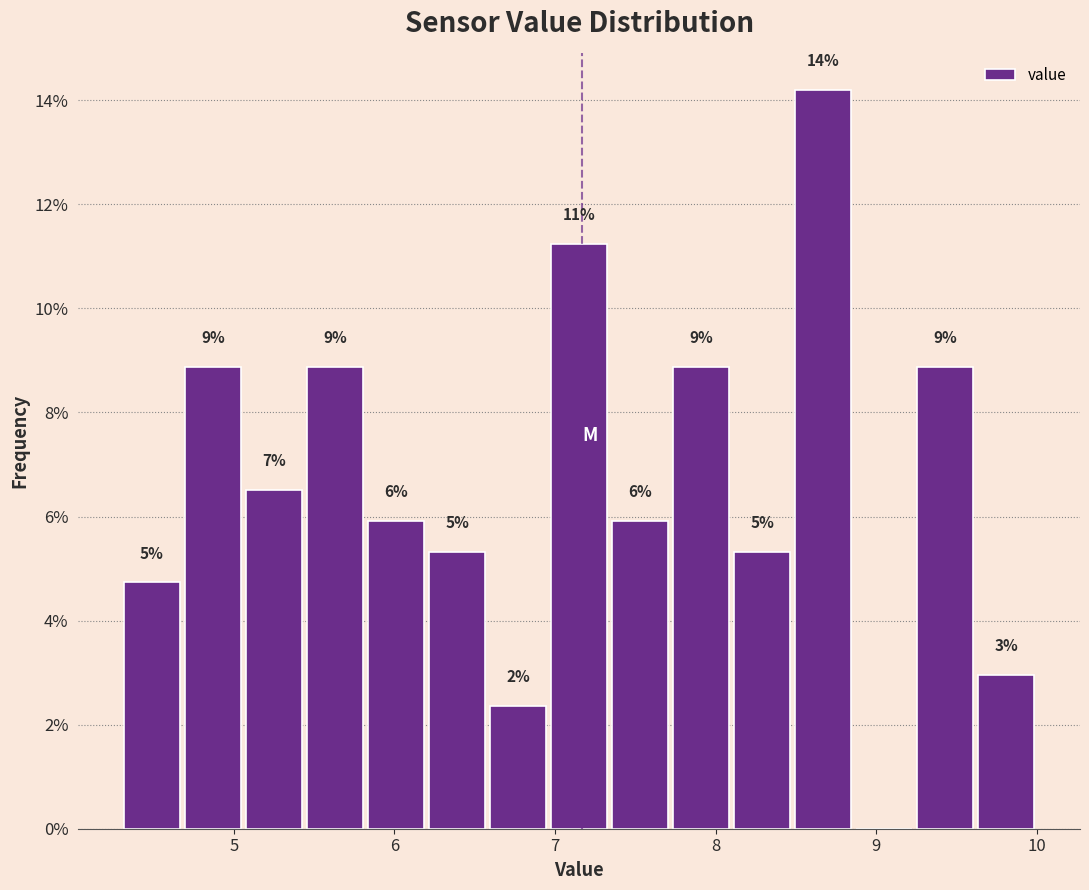

Read against the x-axis, roughly where is the centre of the tallest bar?

8.7